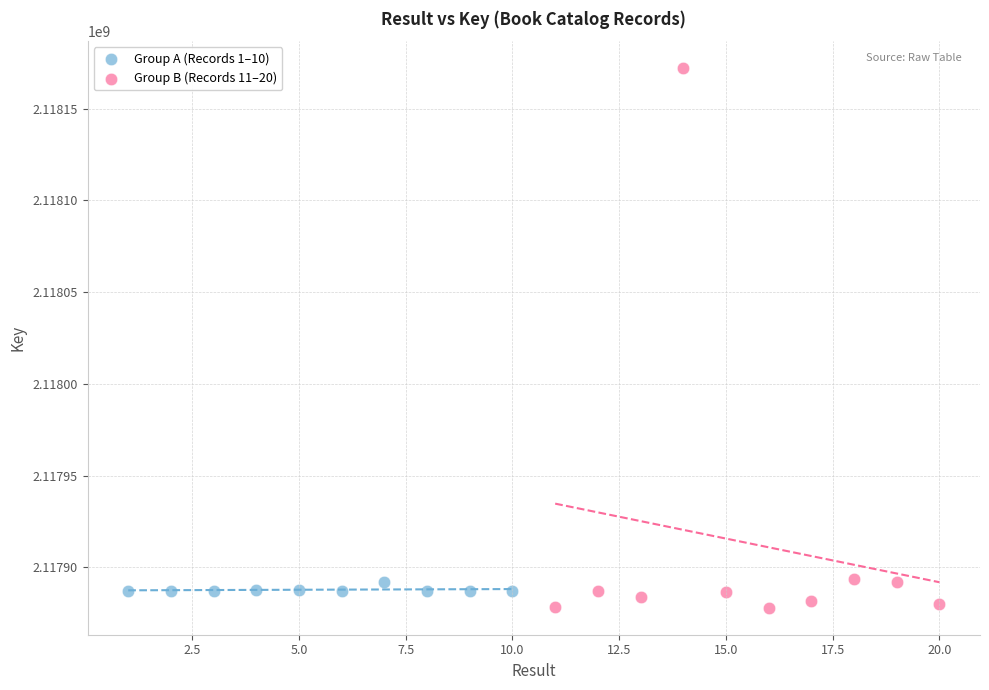

Which series reaches the minimum Y coordinate?

Group B (Records 11–20)